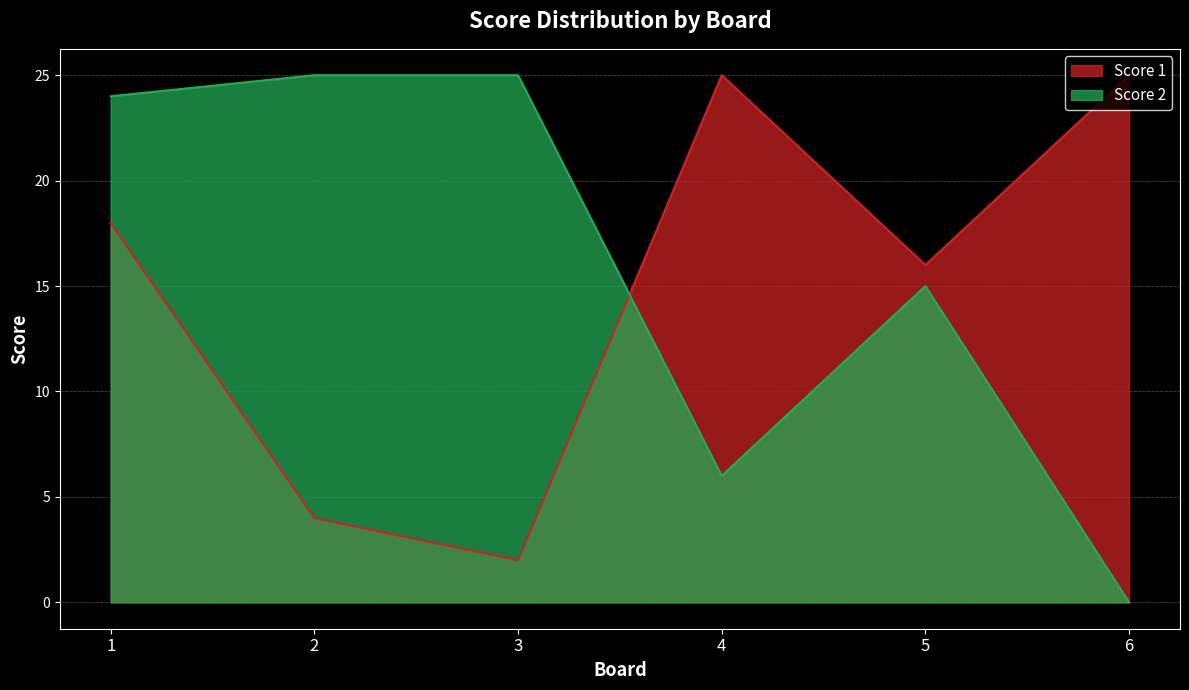

What is the total value across all series at 1?

42